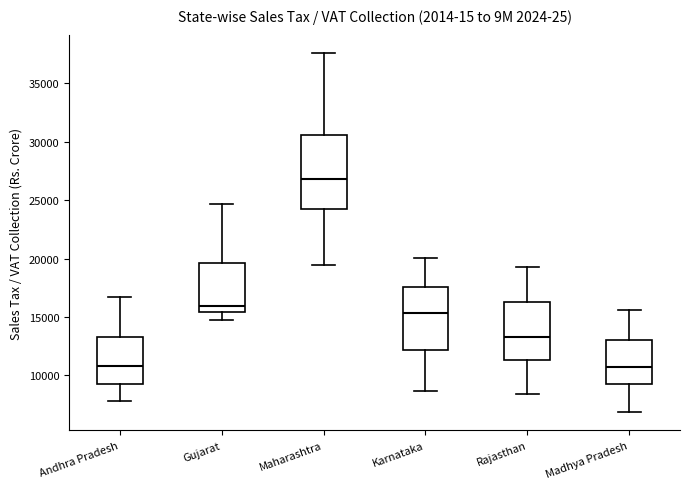

Which box is the tallest, from its lower edge to its upper edge?

Maharashtra